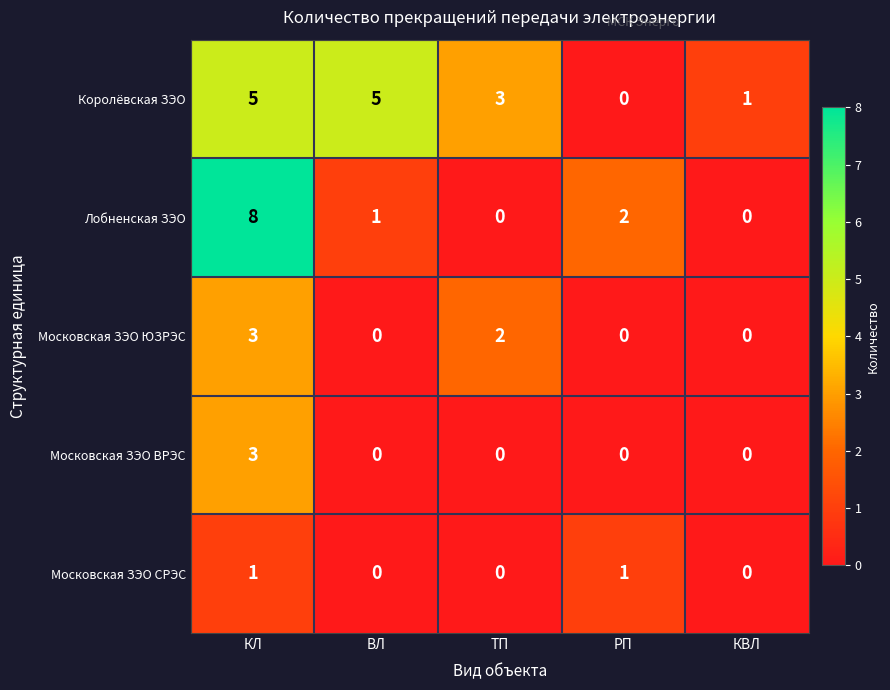

Which category has the highest value across all series?

КЛ